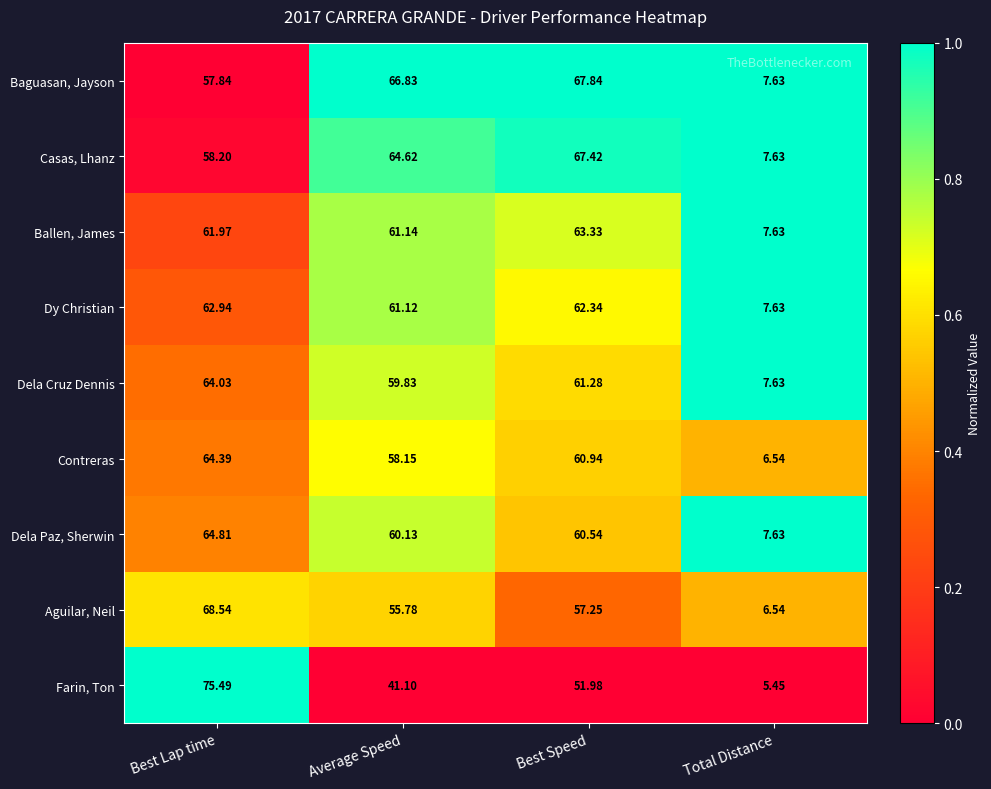

Rank the series by their maximum value, from highest to lowest.

Farin, Ton, Aguilar, Neil, Baguasan, Jayson, Casas, Lhanz, Dela Paz, Sherwin, Contreras, Dela Cruz Dennis, Ballen, James, Dy Christian